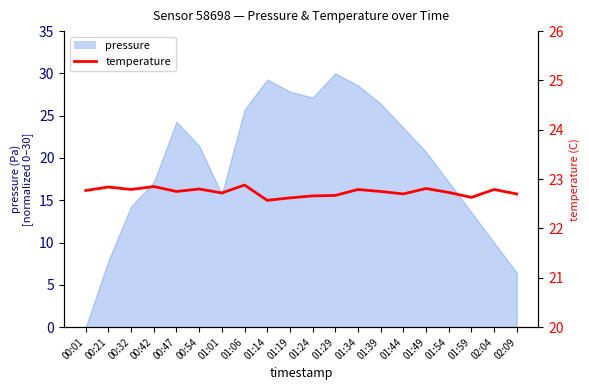

Count the values in the range 22 to 23.

20